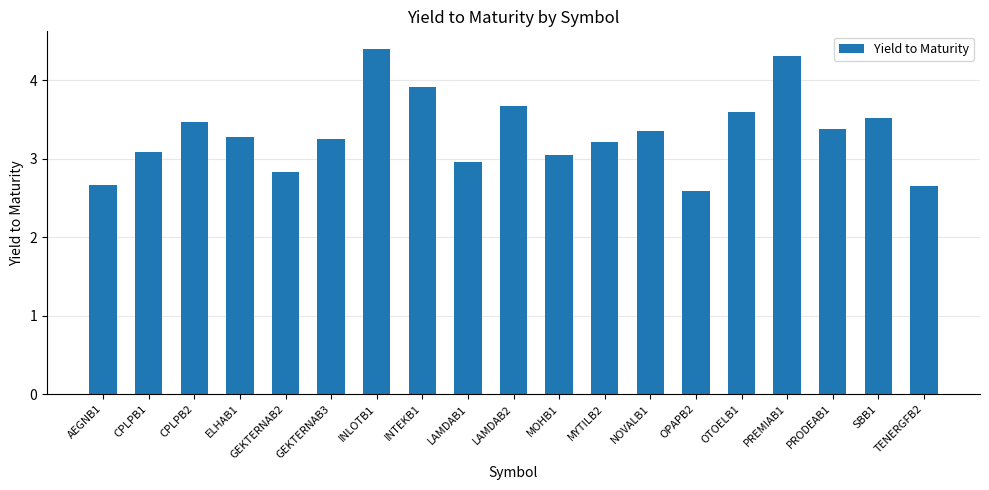

What is the value of the 11th bar from the left?

3.0